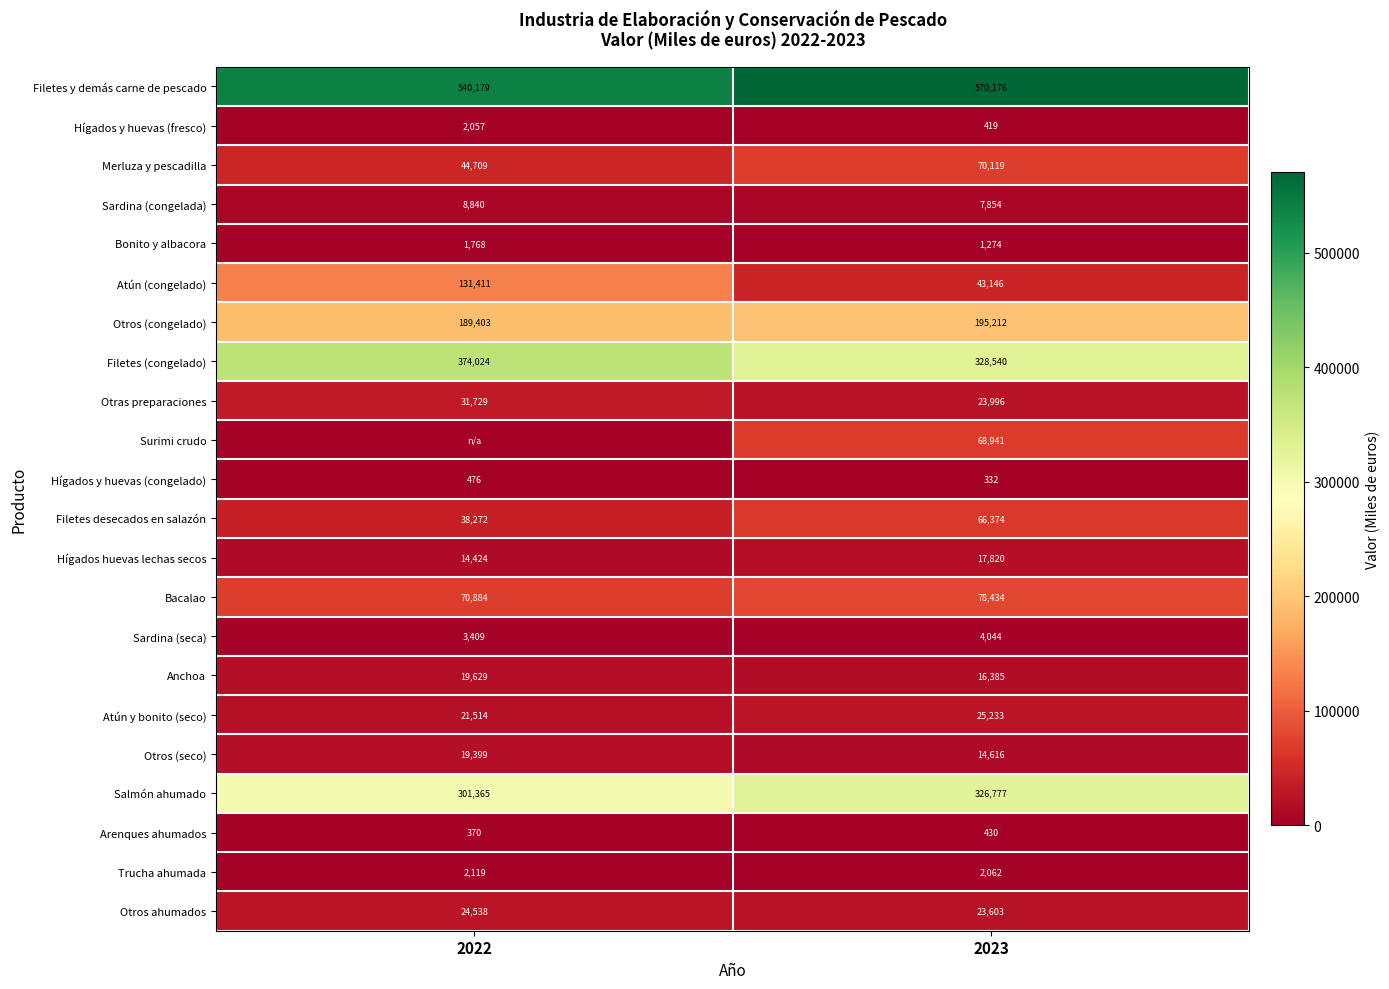

What is the minimum value for Salmón ahumado?

301365